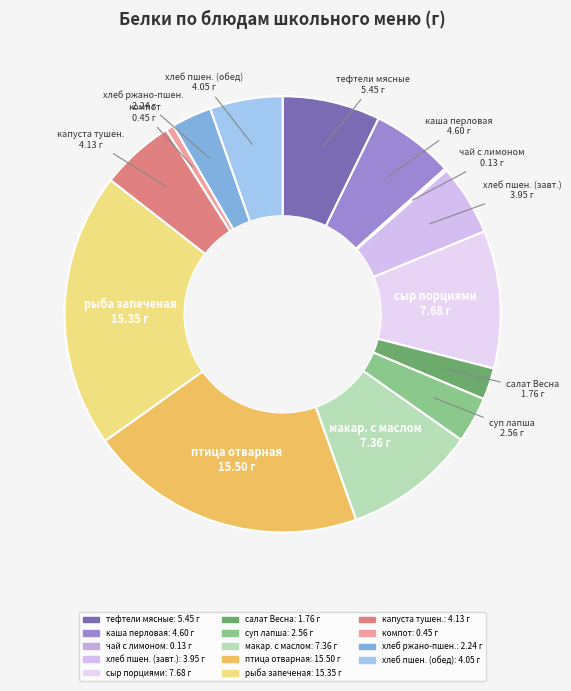

Count the number of slices in the pie.

14